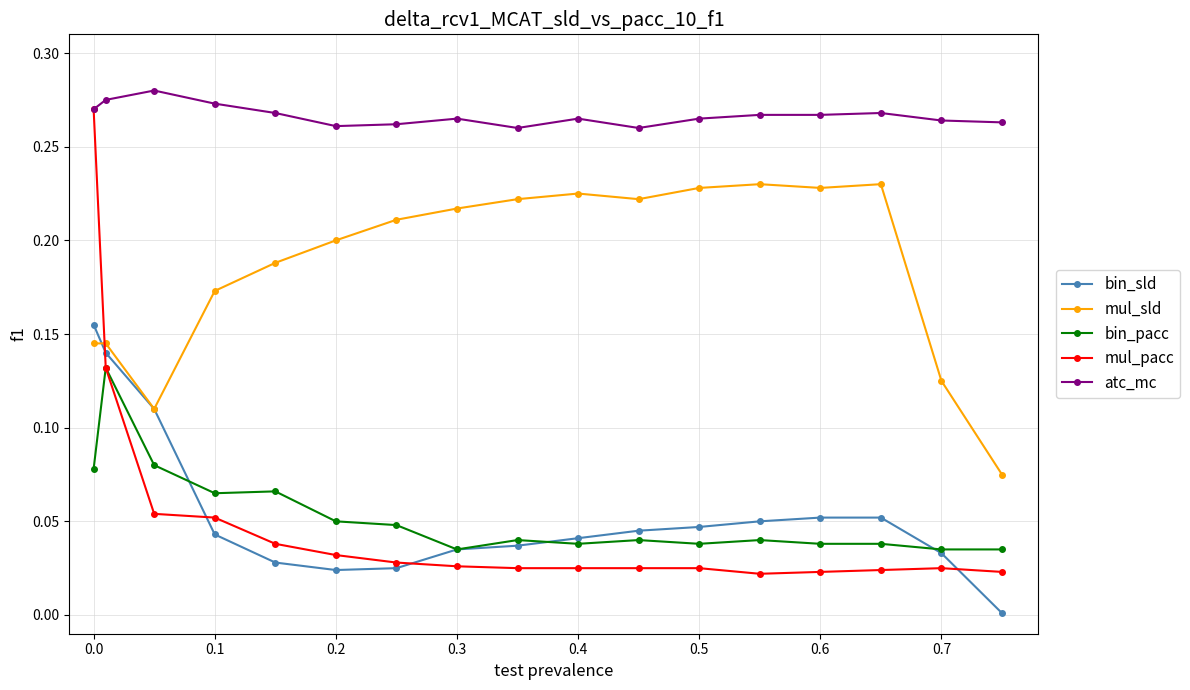

True or false: bin_pacc has more than 1 points higher than both neighbors.

True